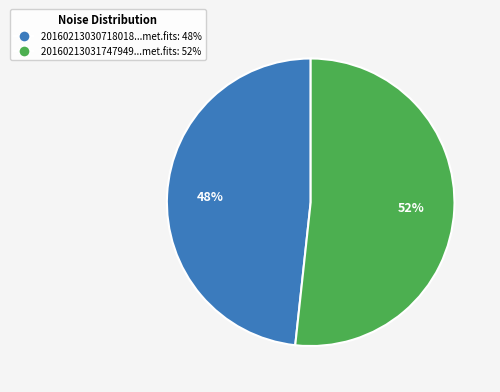

Is there a majority slice in this chart?

Yes